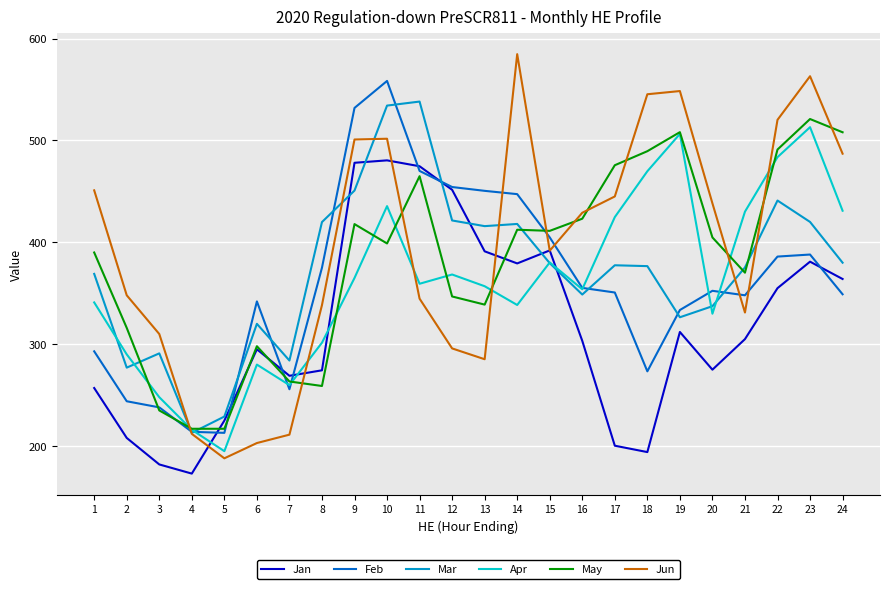

True or false: Mar and Feb cross at least once.

True